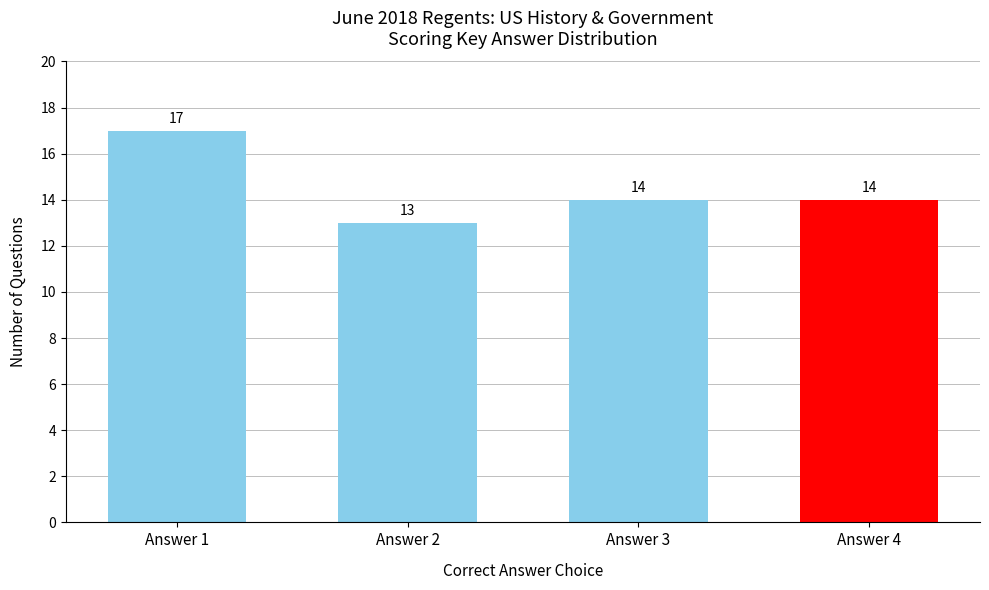

What is the ratio of the value at Answer 3 to the value at Answer 2?

1.1